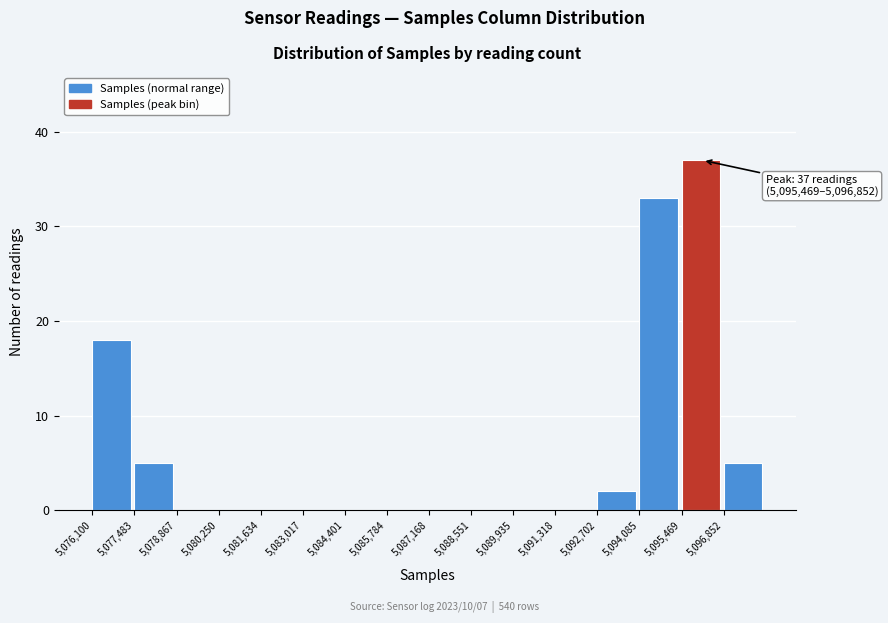

Which range on the x-axis has the tallest bar?

5095400 to 5096800